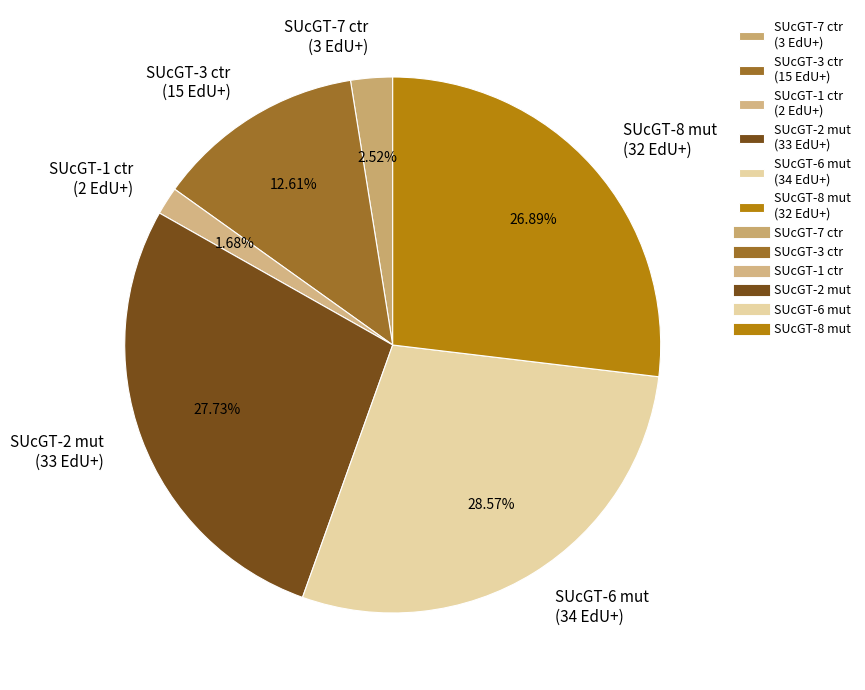

Approximately how many times larger is the value at SUcGT-8 mut compared to SUcGT-6 mut?

0.9